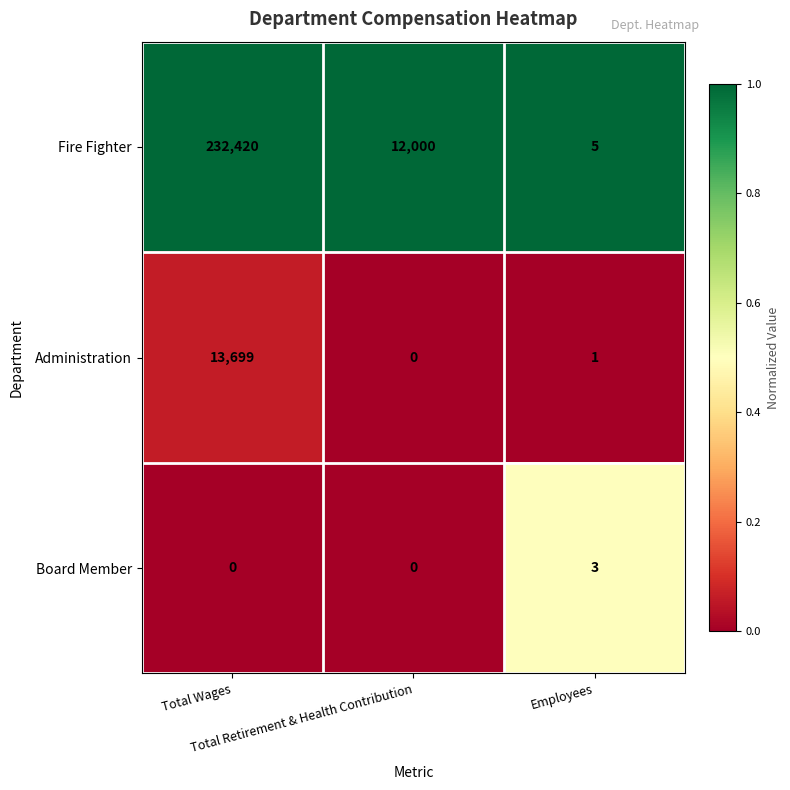

How many values in the Board Member series exceed 0?

1